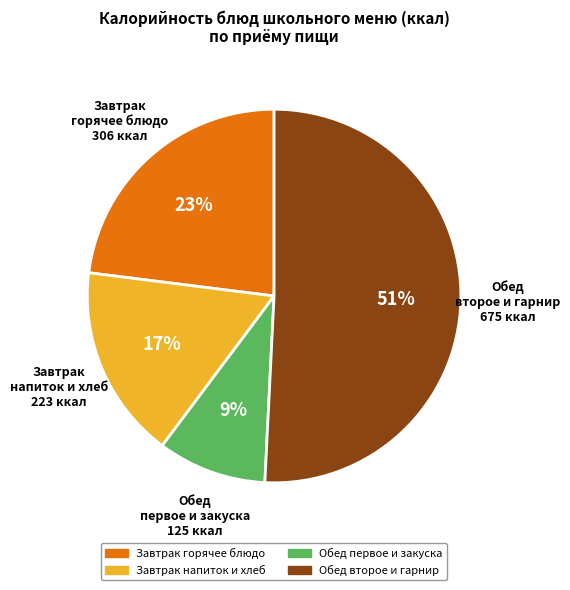

Does any single category account for the majority?

Yes